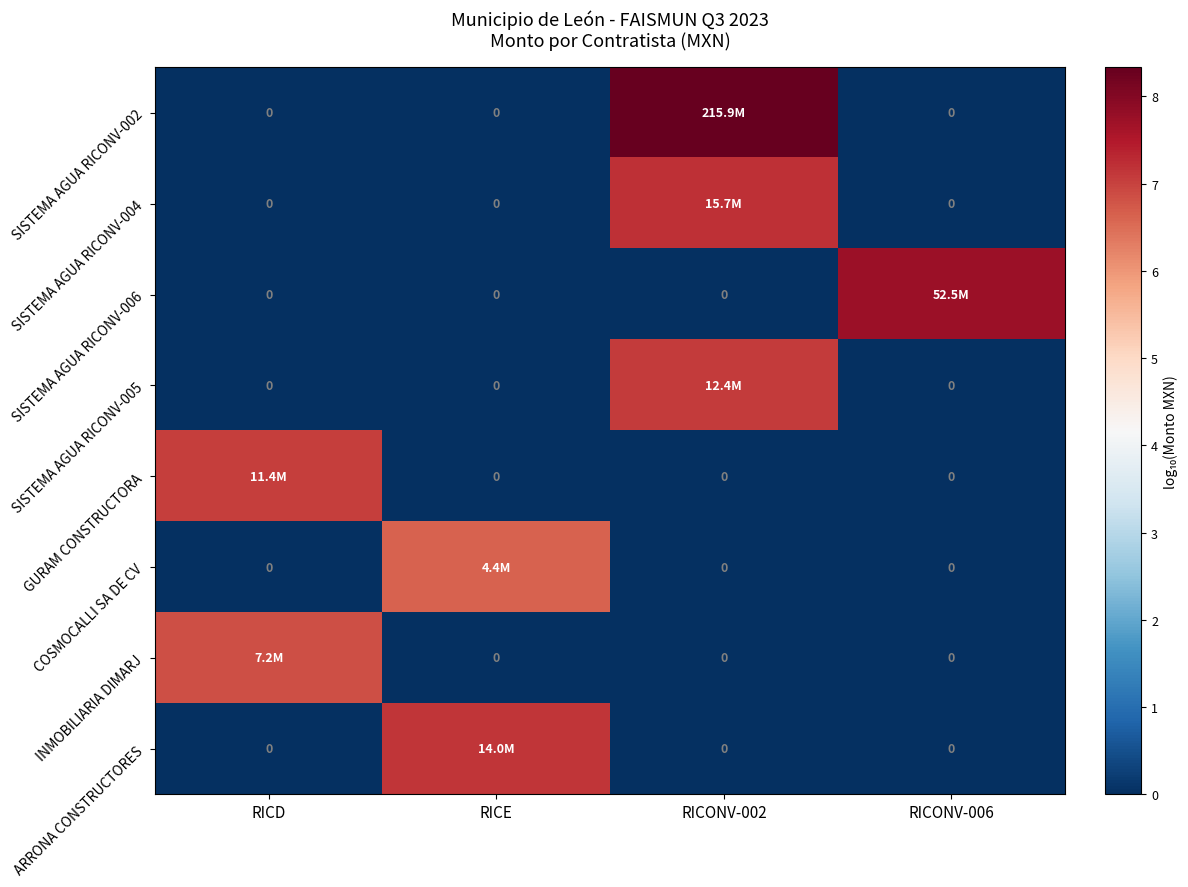

What is the total value across all series at RICONV-002?

22.6